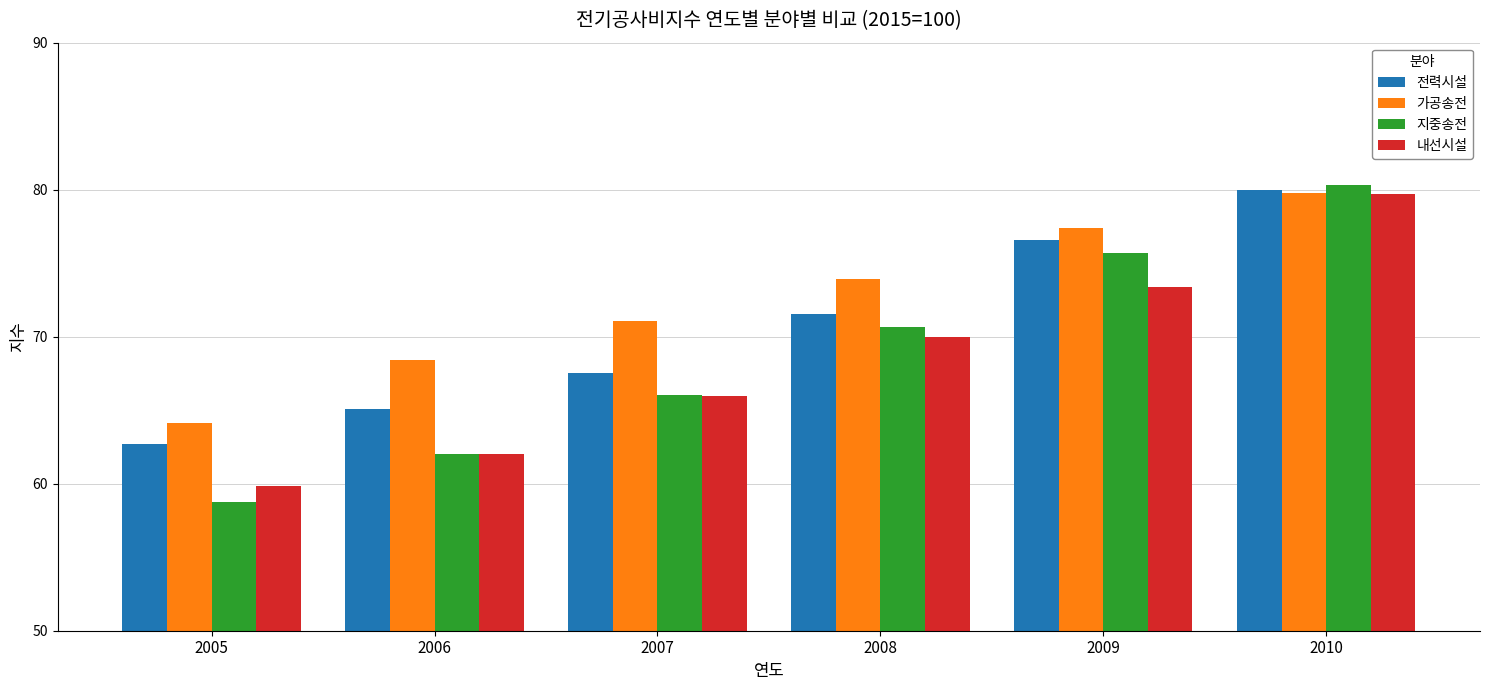

Which label corresponds to the largest value in the chart?

2010